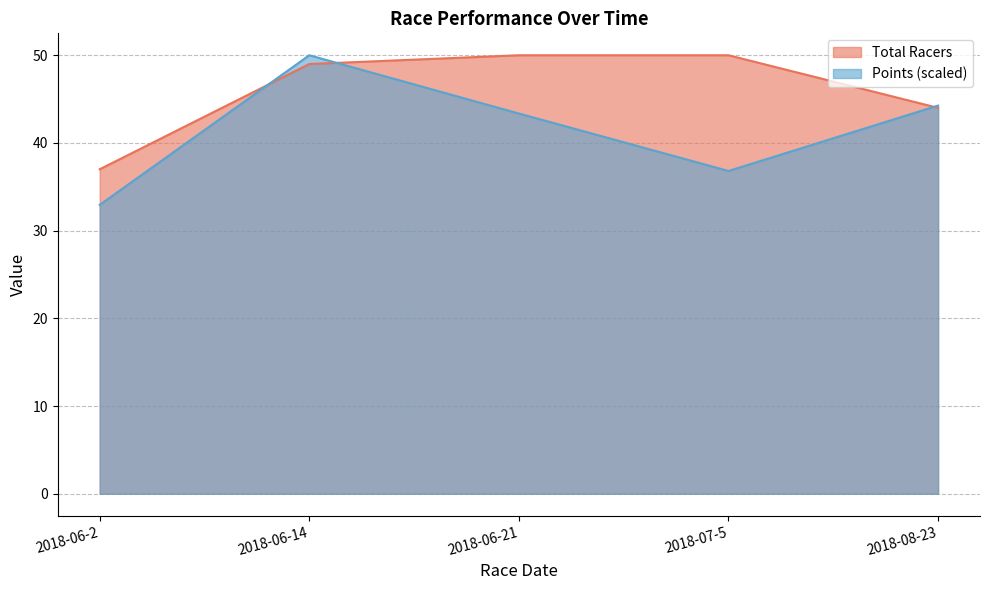

How many values in the Total Racers series are below 49?

2